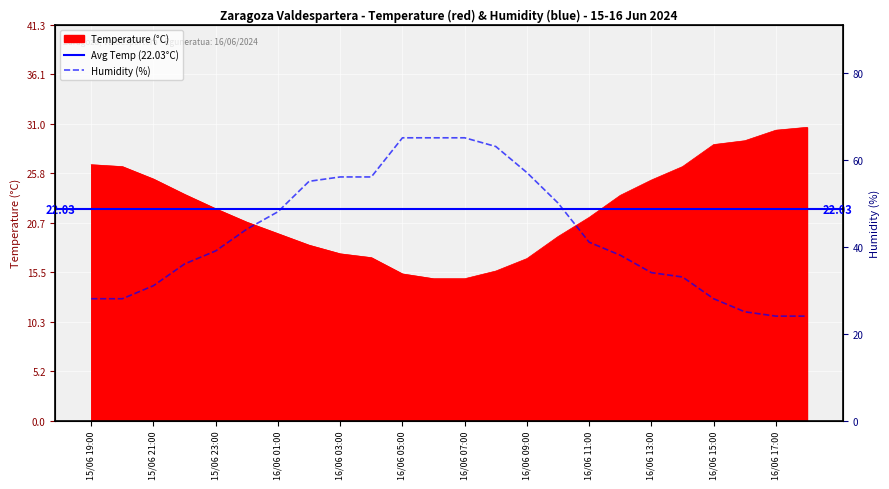

Reading left to right, list all the values displayed in this chart.

Temperature (°C): 15/06 19:00=26.7	15/06 20:00=26.5	15/06 21:00=25.2	15/06 22:00=23.6	15/06 23:00=22.1	16/06 00:00=20.7	16/06 01:00=19.5	16/06 02:00=18.3	16/06 03:00=17.4	16/06 04:00=17.0	16/06 05:00=15.3	16/06 06:00=14.8	16/06 07:00=14.8	16/06 08:00=15.6	16/06 09:00=16.9	16/06 10:00=19.2	16/06 11:00=21.2	16/06 12:00=23.5	16/06 13:00=25.1	16/06 14:00=26.5	16/06 15:00=28.8	16/06 16:00=29.2	16/06 17:00=30.3	16/06 18:00=30.6
Humidity (%): 15/06 19:00=28.0	15/06 20:00=28.0	15/06 21:00=31.0	15/06 22:00=36.0	15/06 23:00=39.0	16/06 00:00=44.0	16/06 01:00=48.0	16/06 02:00=55.0	16/06 03:00=56.0	16/06 04:00=56.0	16/06 05:00=65.0	16/06 06:00=65.0	16/06 07:00=65.0	16/06 08:00=63.0	16/06 09:00=57.0	16/06 10:00=50.0	16/06 11:00=41.0	16/06 12:00=38.0	16/06 13:00=34.0	16/06 14:00=33.0	16/06 15:00=28.0	16/06 16:00=25.0	16/06 17:00=24.0	16/06 18:00=24.0